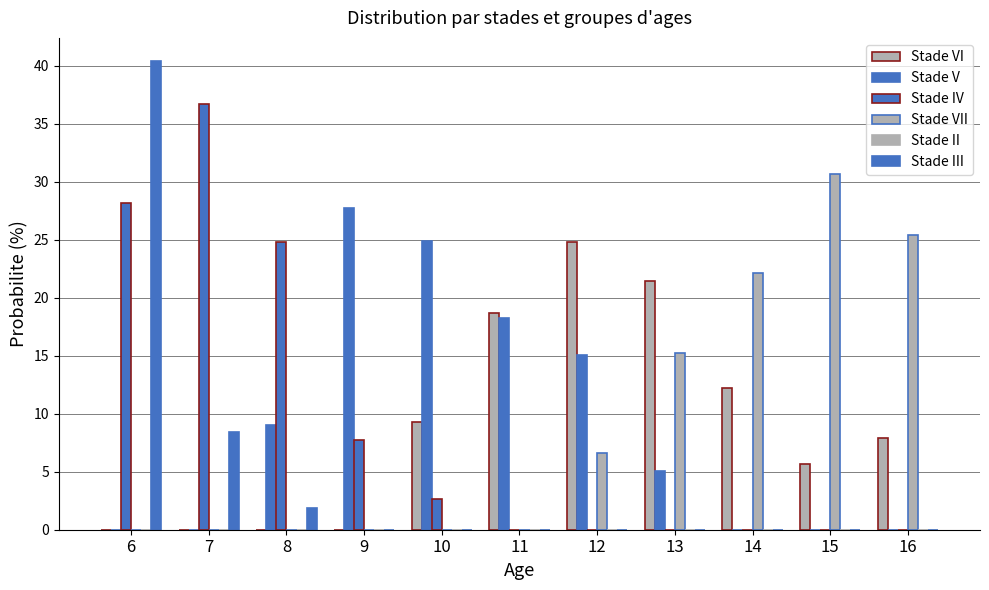

Are the bars horizontal?

No